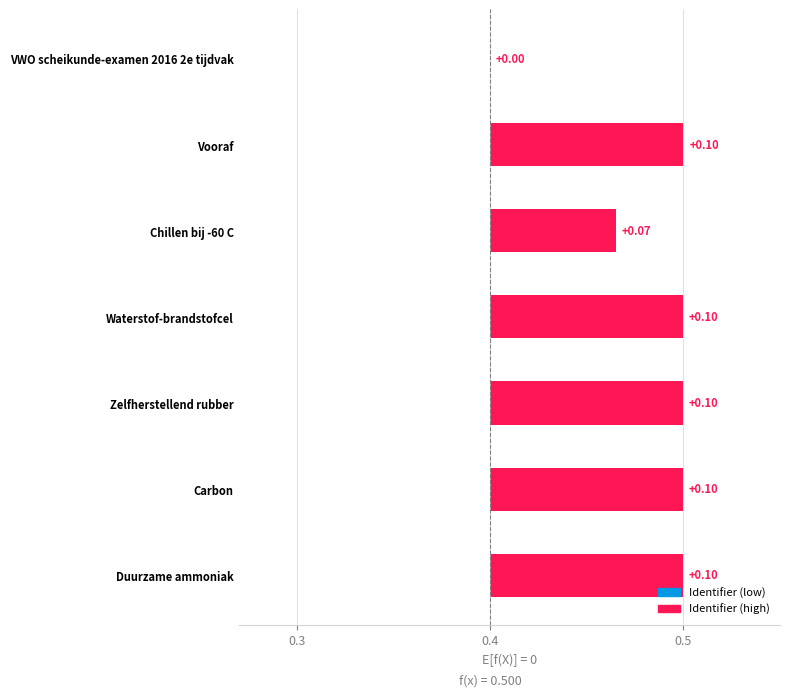

Are the bars horizontal?

Yes